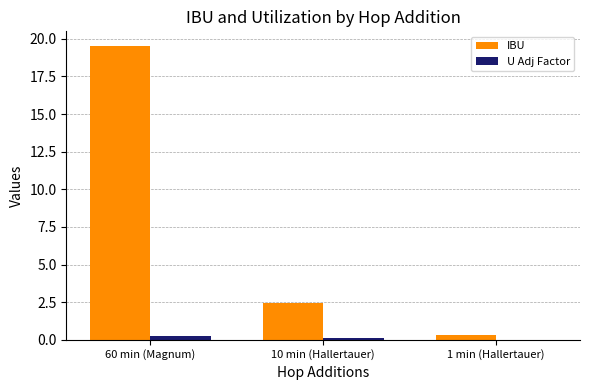

Which series has the largest total across all categories?

IBU